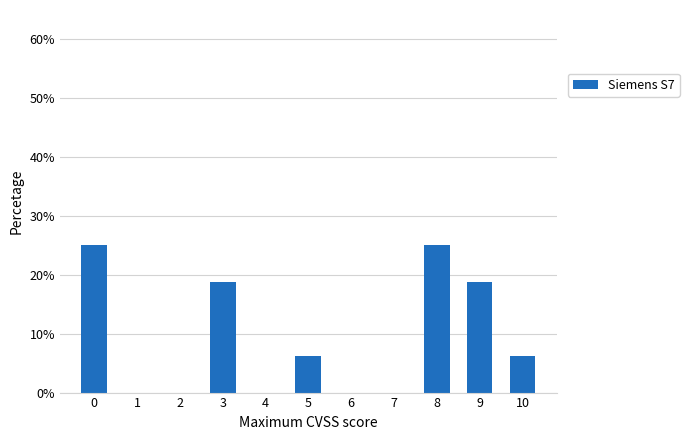

Which has a higher value, 7 or 9?

9